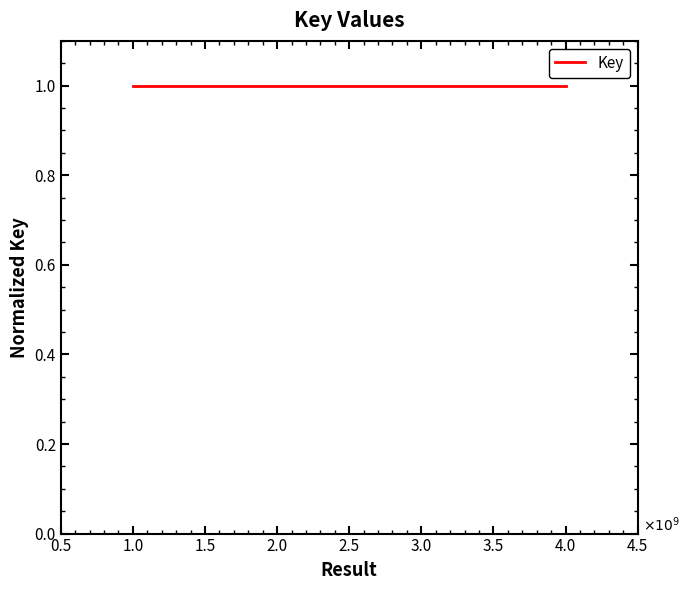

The chart shows a value of 0.4 at 1.0. True or false?

False